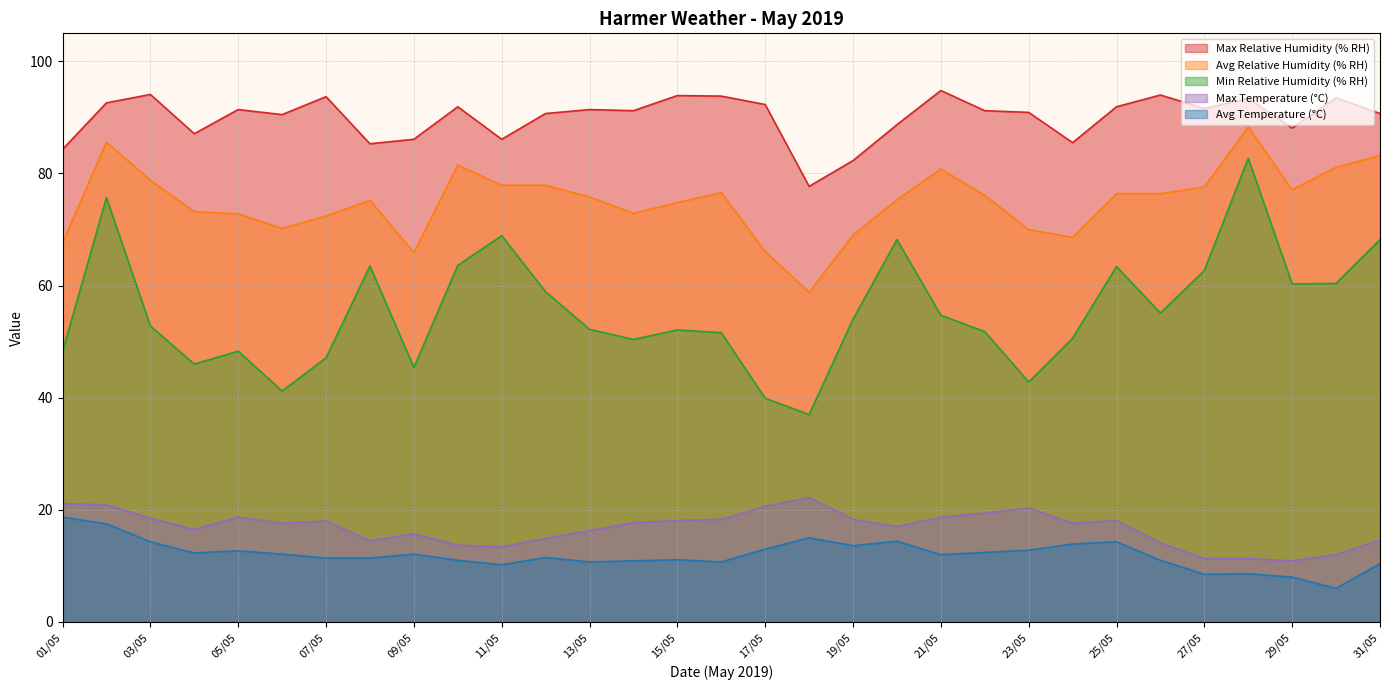

What is the difference between the second highest and second lowest values in the Max Temperature (°C) series?

9.8